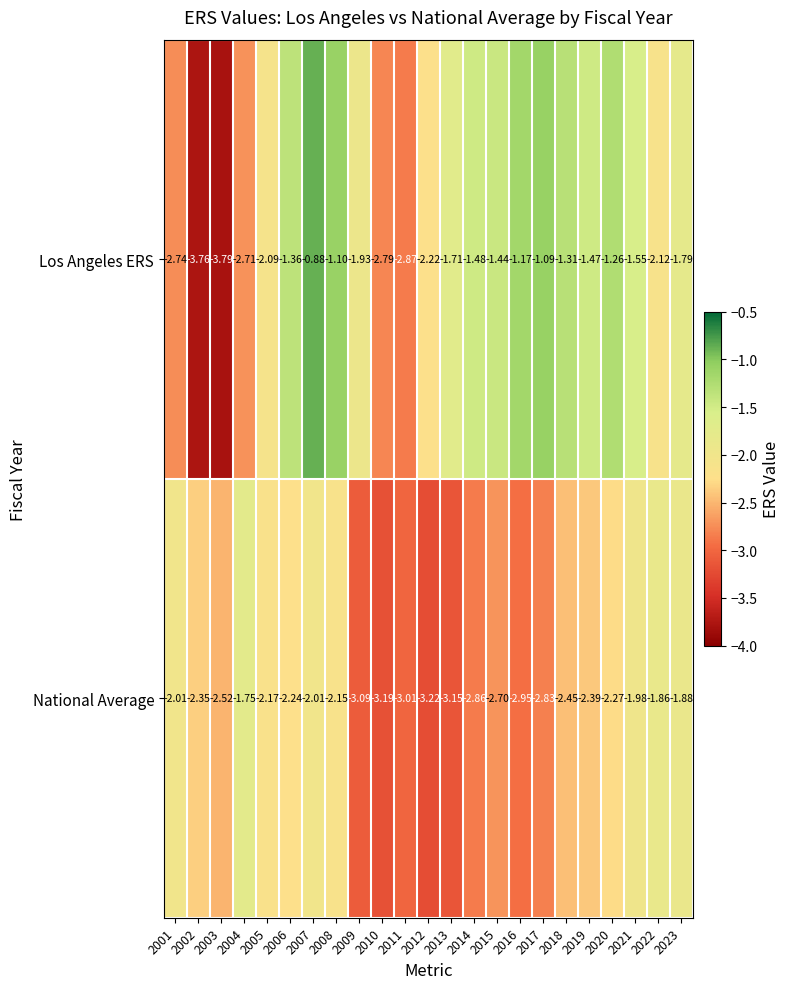

Which series has the largest range (max minus min)?

Los Angeles ERS